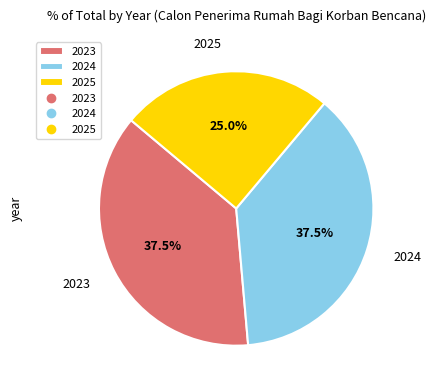

What percentage do 2024 and 2025 together represent?

62.5%